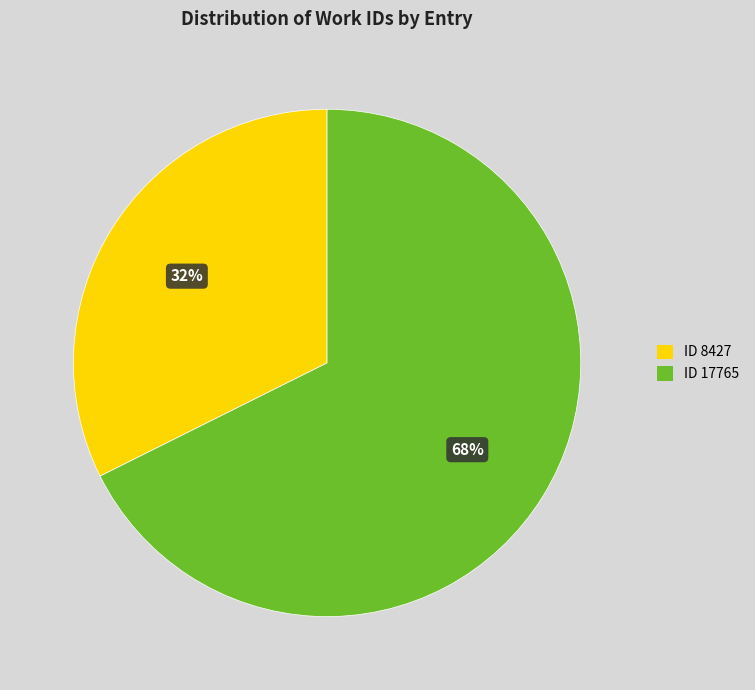

Do ID 8427 and ID 17765 together represent more than half of the pie?

Yes